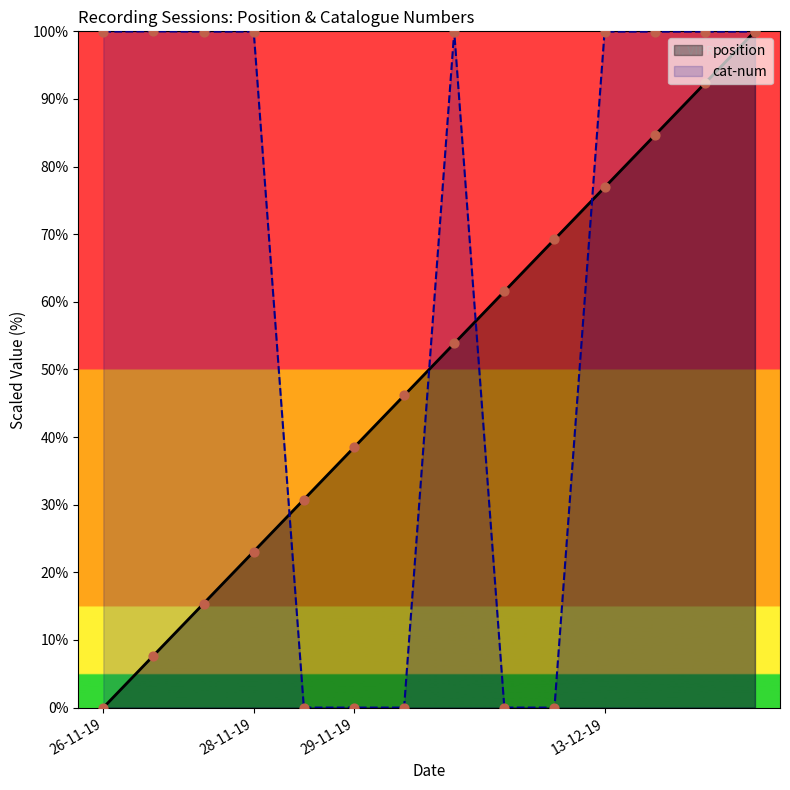

Is the value of cat-num at 13-12-19 greater than the value of position at 29-11-19?

Yes